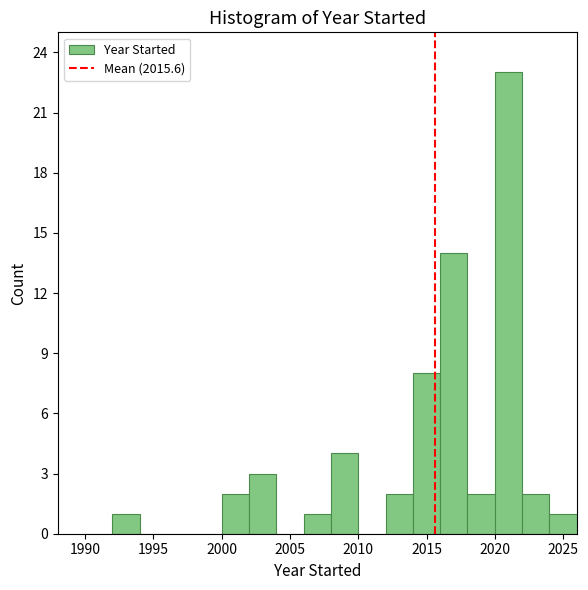

Reading left to right, transcribe this chart: for each bar, give the range it covers on the x-axis and its height. The values are not printed on the chart, so give them approximately, as read against the axis.

1990 to 1992: 0
1992 to 1994: 1
1994 to 1996: 0
1996 to 1998: 0
1998 to 2000: 0
2000 to 2002: 2
2002 to 2004: 3
2004 to 2006: 0
2006 to 2008: 1
2008 to 2010: 4
2010 to 2012: 0
2012 to 2014: 2
2014 to 2016: 8
2016 to 2018: 14
2018 to 2020: 2
2020 to 2022: 23
2022 to 2024: 2
2024 to 2026: 1